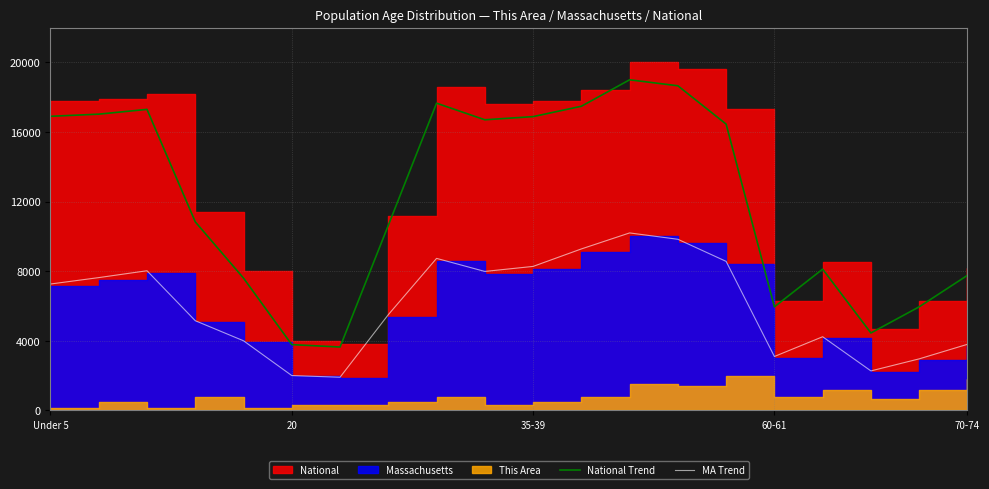

True or false: National Trend and MA Trend intersect in this chart.

False